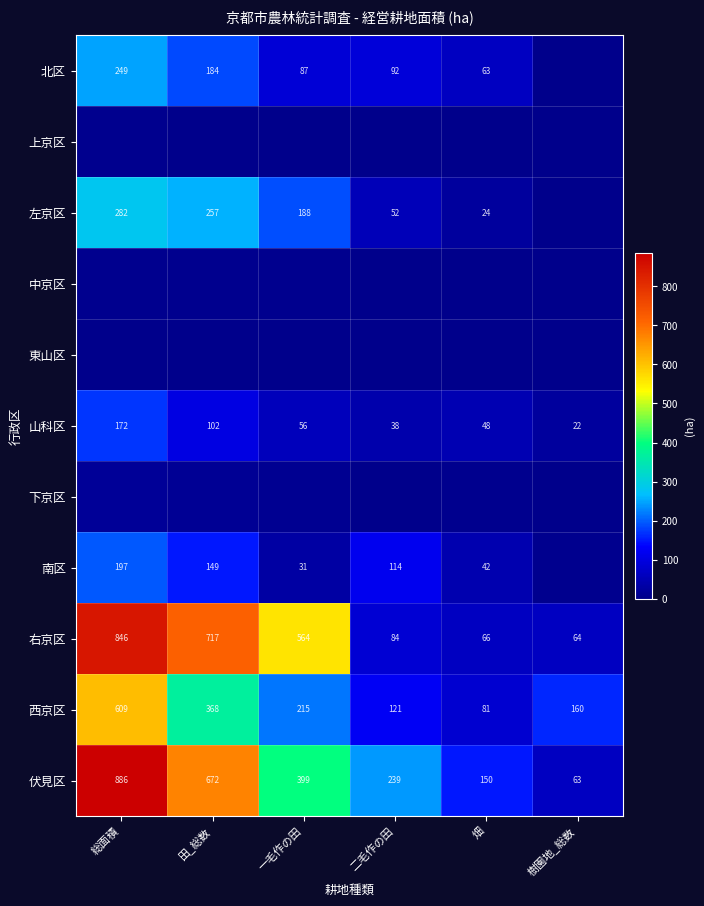

At which category is the sum across all series the highest?

総面積